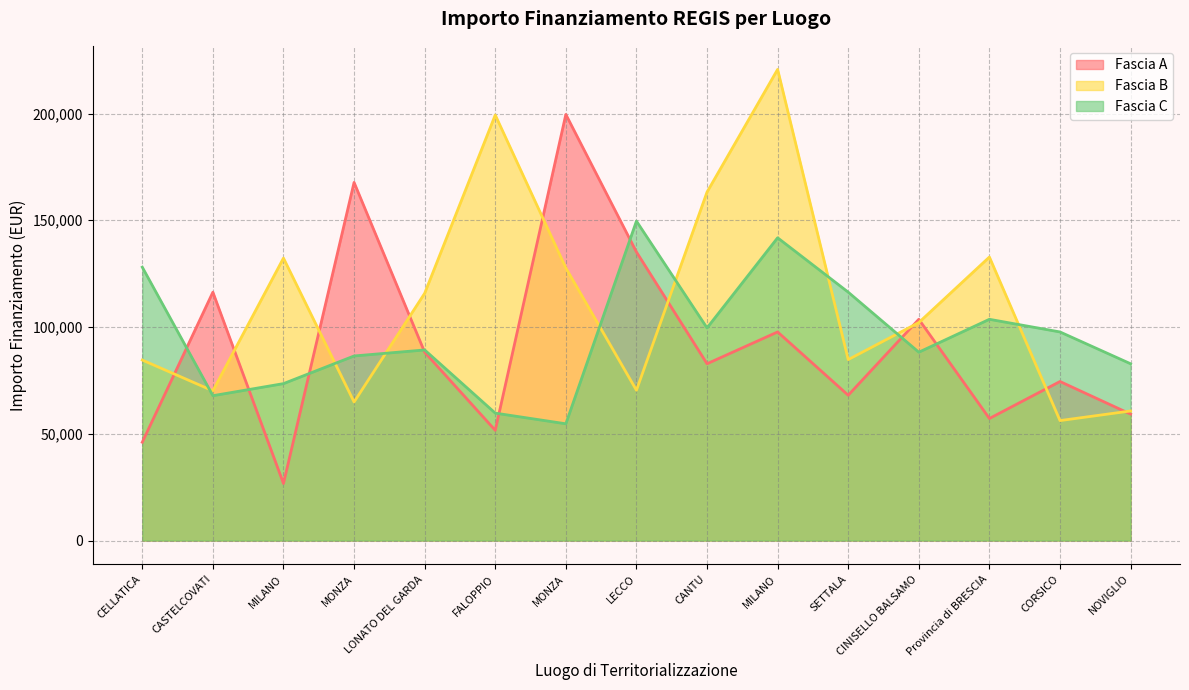

Which series changed the most between MILANO and FALOPPIO?

Fascia B